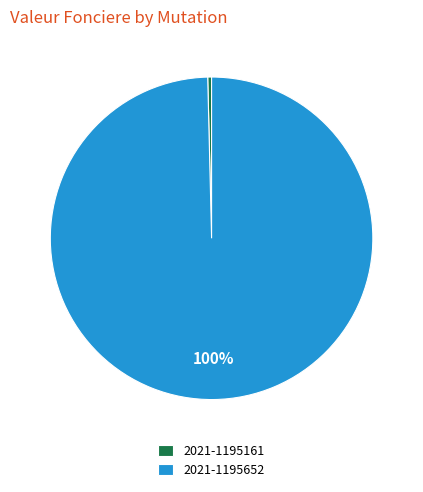

How many slices are in this pie chart?

2